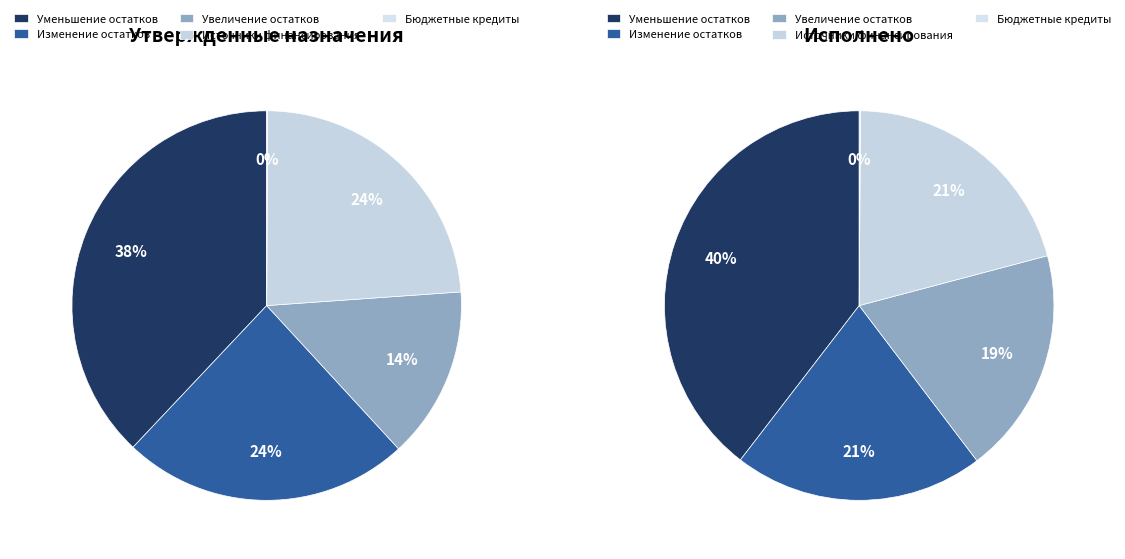

What percentage is NOT represented by Источники финансирования дефицита?

76.2%